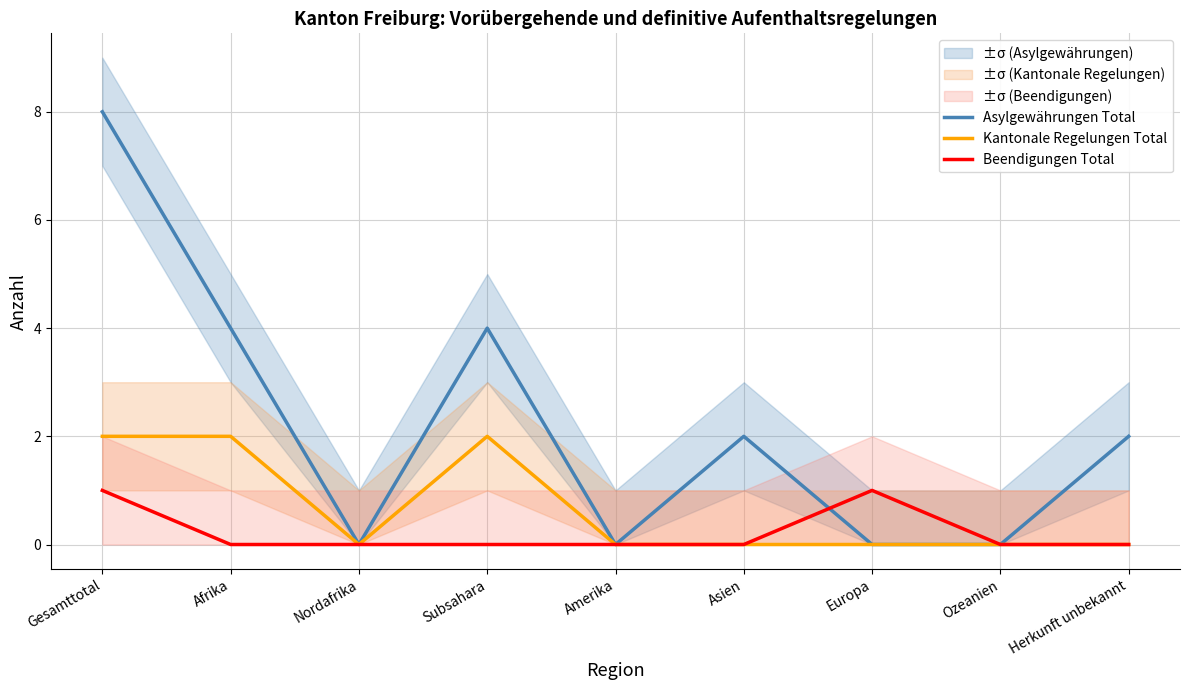

Which series has the largest total across all categories?

Asylgewährungen Total